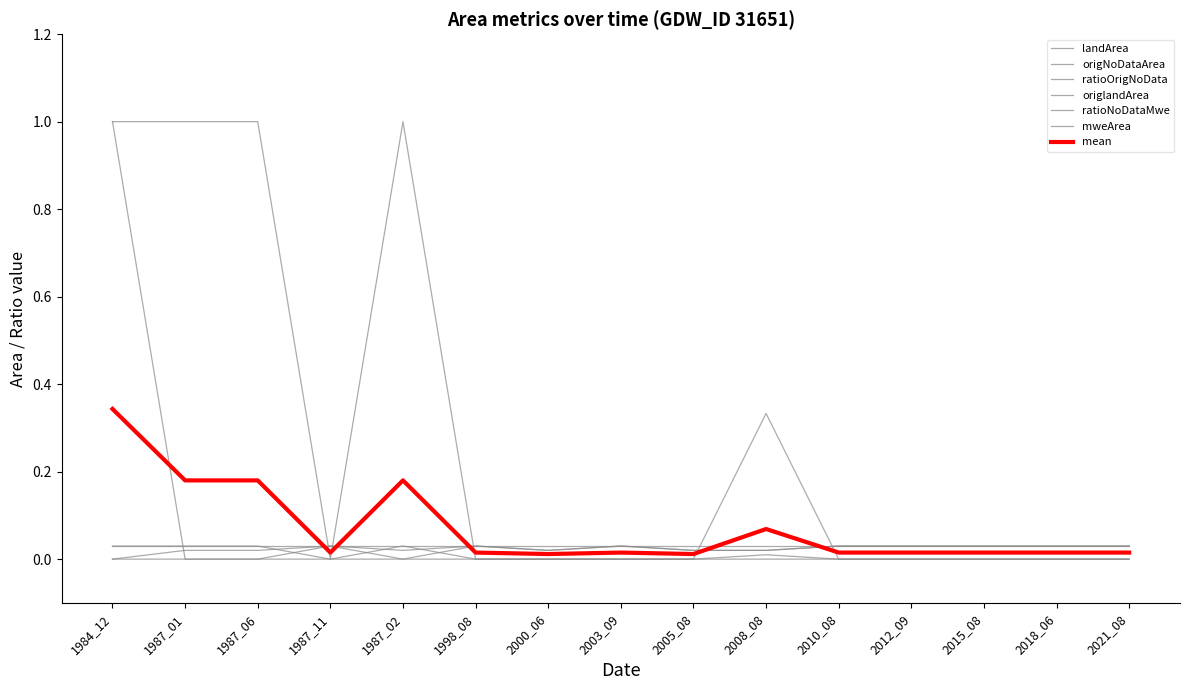

Between 2010_08 and 2018_06, which series saw the biggest shift?

landArea